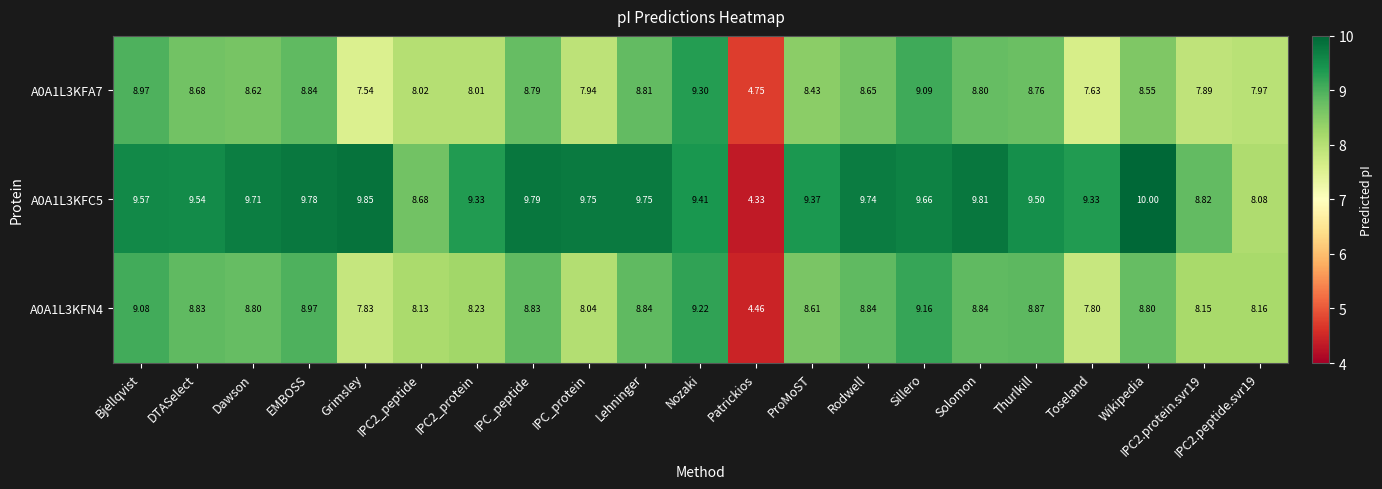

Where does the A0A1L3KFA7 series first go above 8?

Bjellqvist